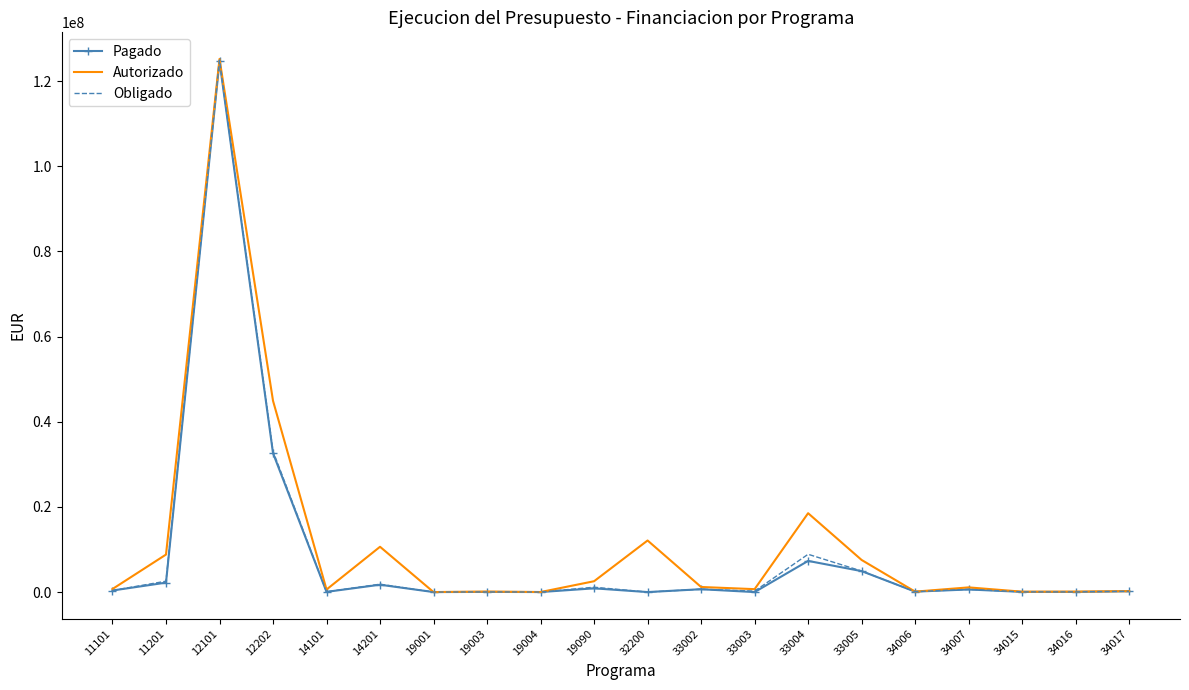

The value of Autorizado at 32200 is 7232721.9. True or false?

False